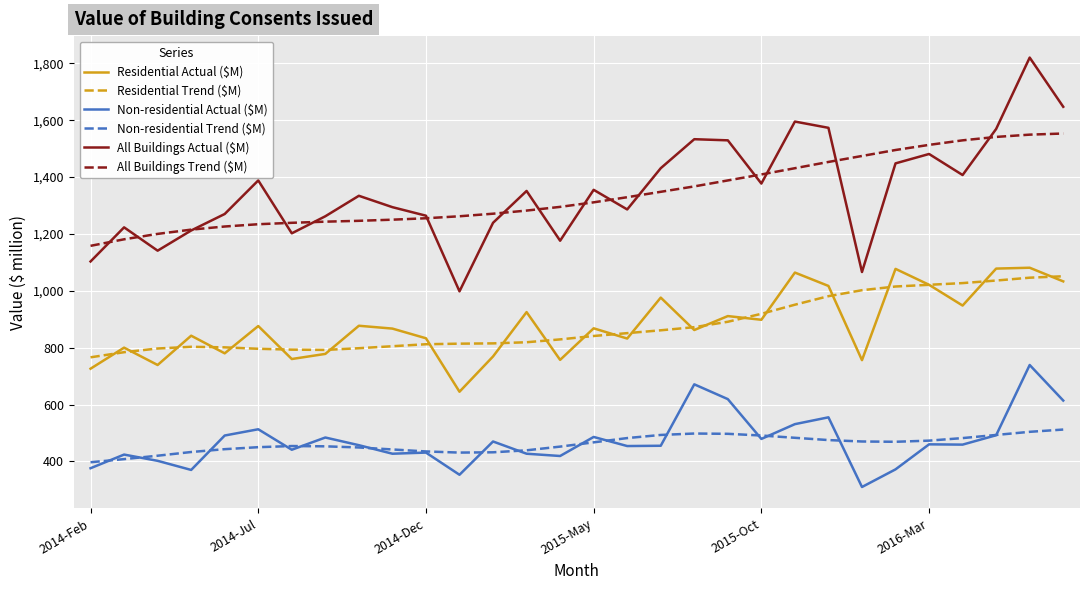

Does the chart have visible grid lines?

Yes